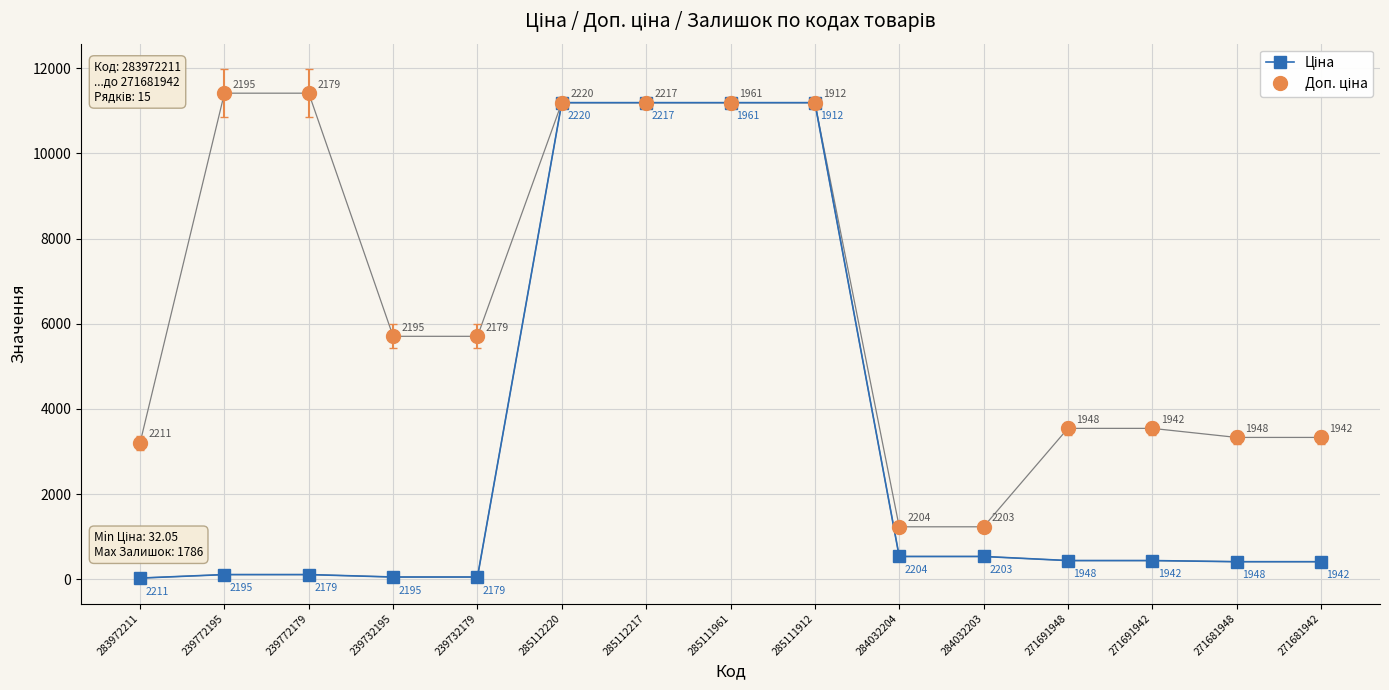

What position from the right is 239772195?

14